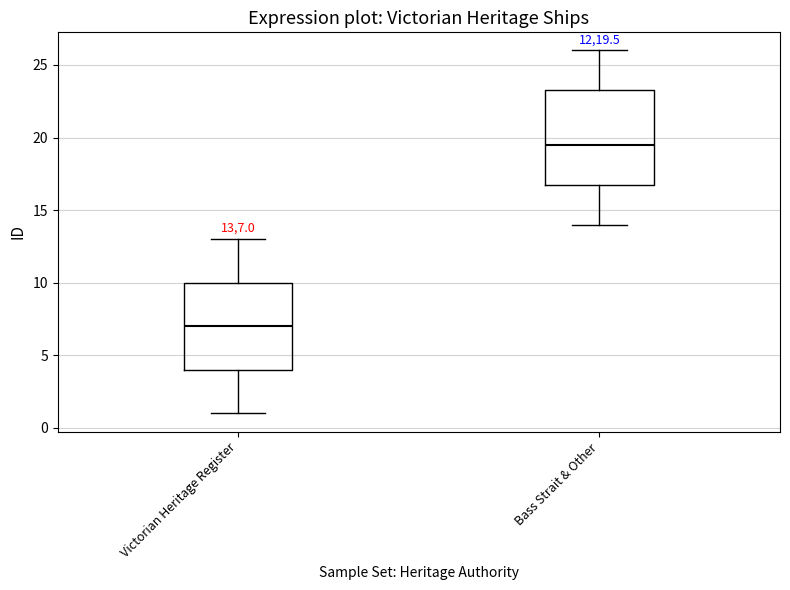

Where does the lower whisker of the box for Victorian Heritage Register end on the y-axis? The values are not printed on the chart, so give them approximately, as read against the axis.

1.0